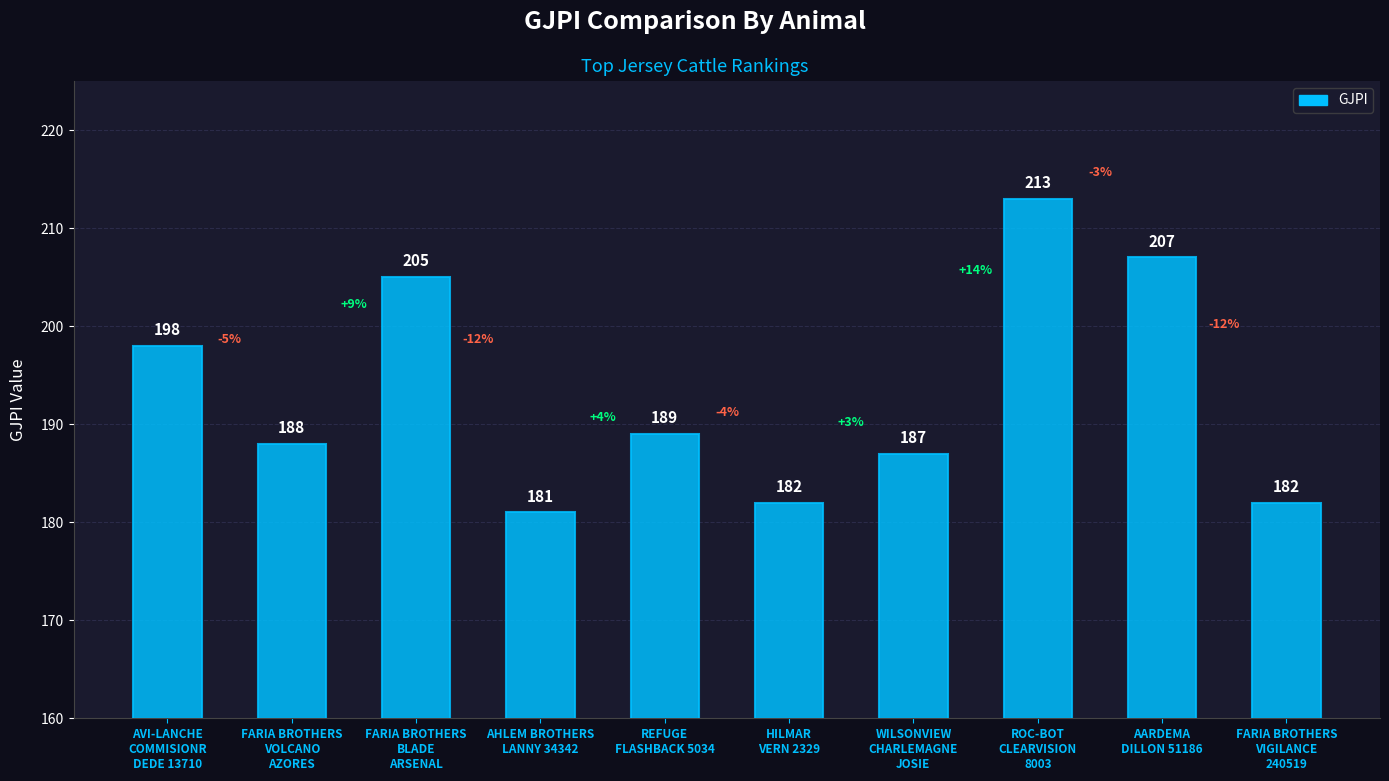

At which category does the chart reach its minimum across all series?

AHLEM BROTHERS
LANNY 34342